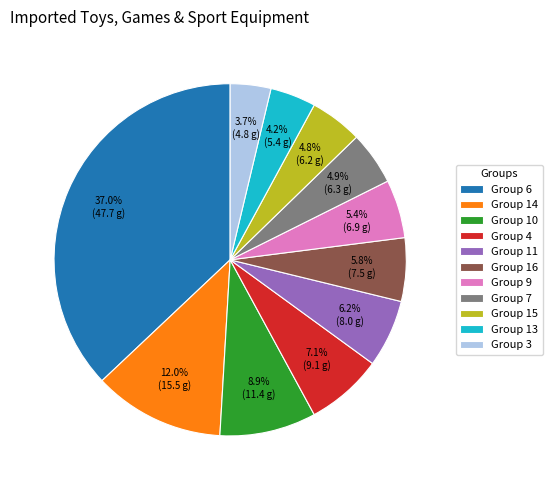

What portion of the pie excludes Group 3?

96.3%